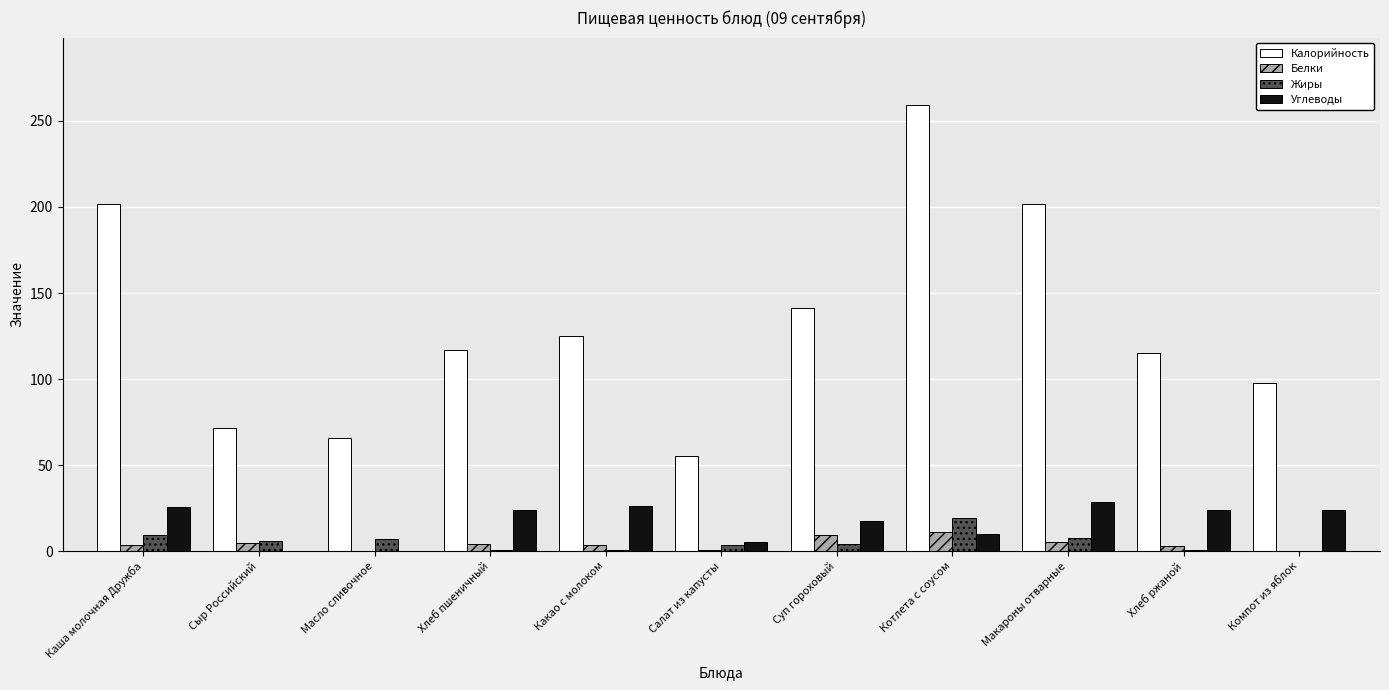

At which category is the sum across all series the highest?

Котлета с соусом